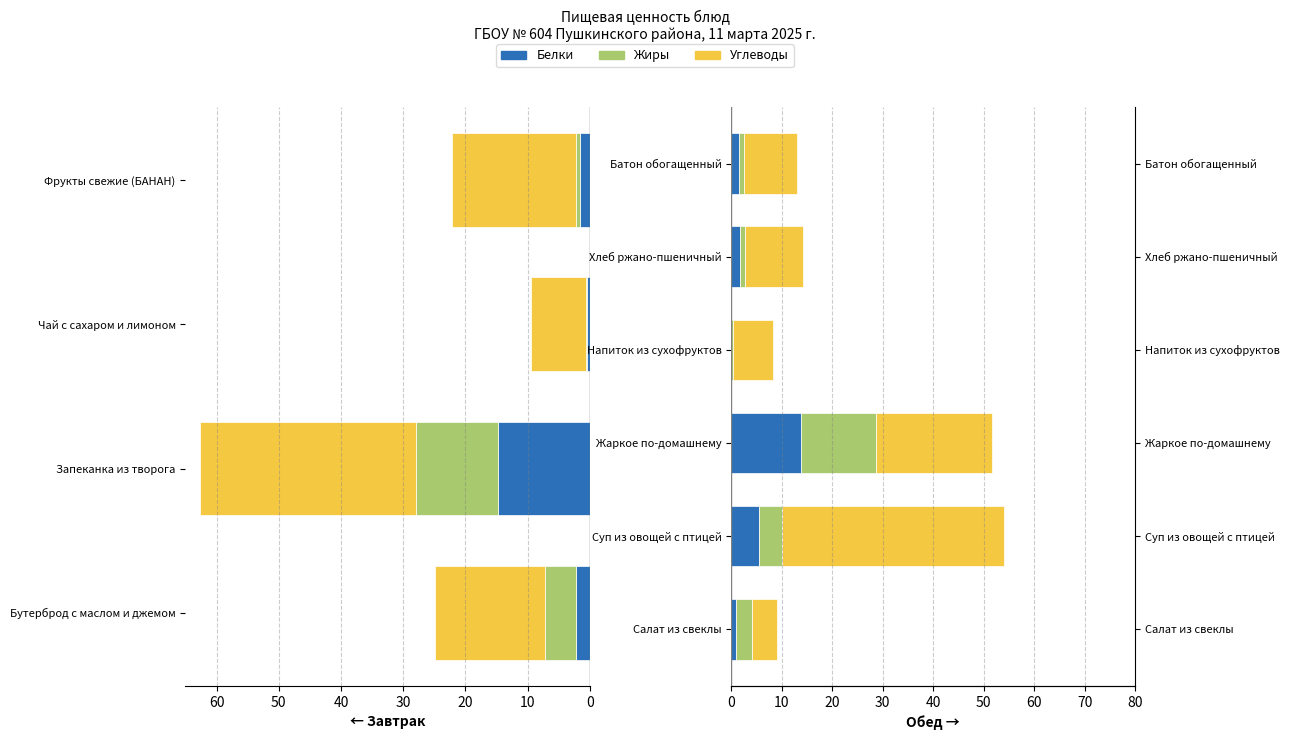

What are all the series names shown in the legend?

Белки, Жиры, Углеводы